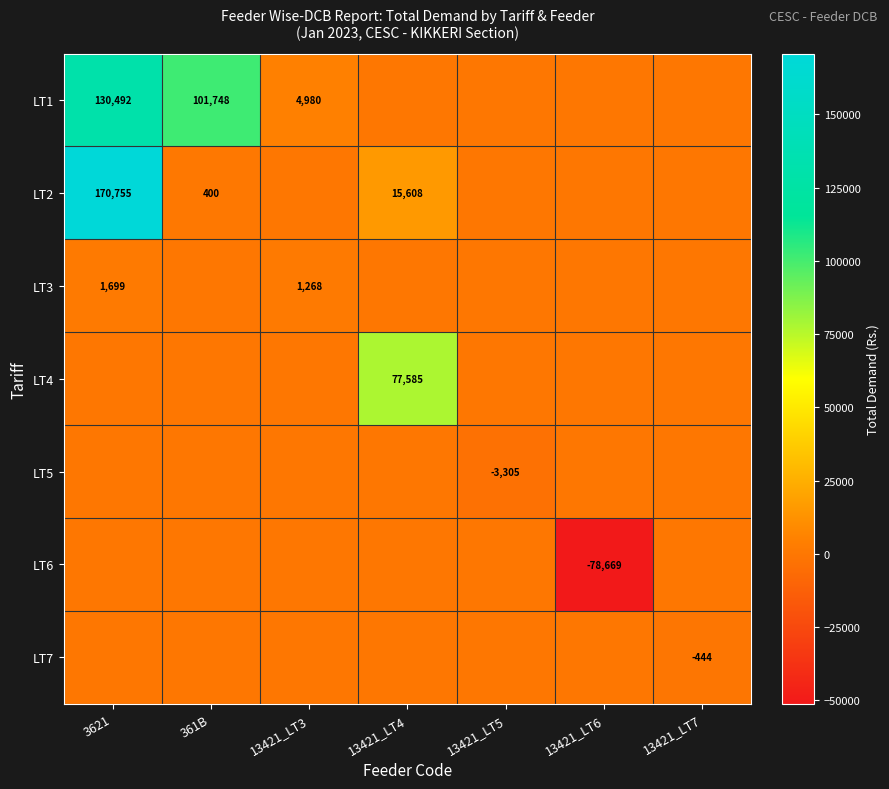

The LT2 series shows 170755 at 3621. True or false?

True